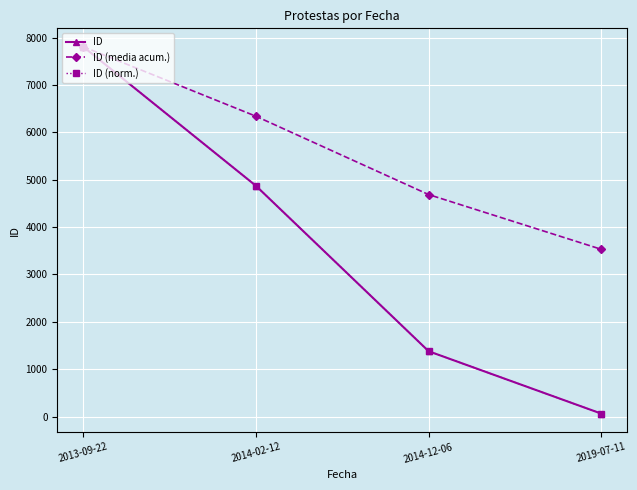

True or false: ID (media acum.) has more than 2 interior local peaks.

False